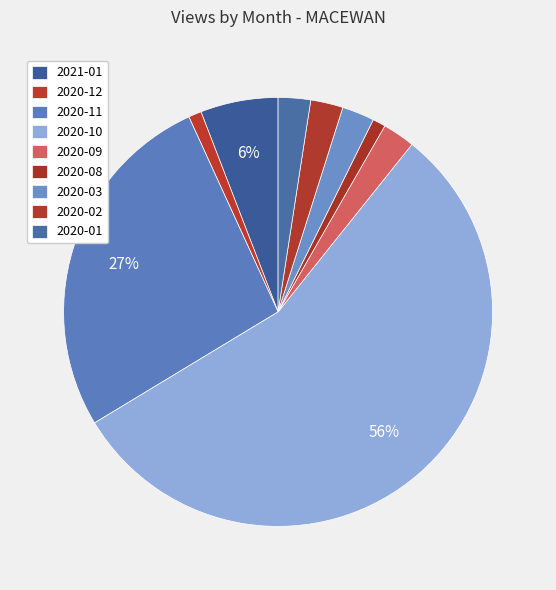

True or false: 2020-11 accounts for 27% of the total.

True